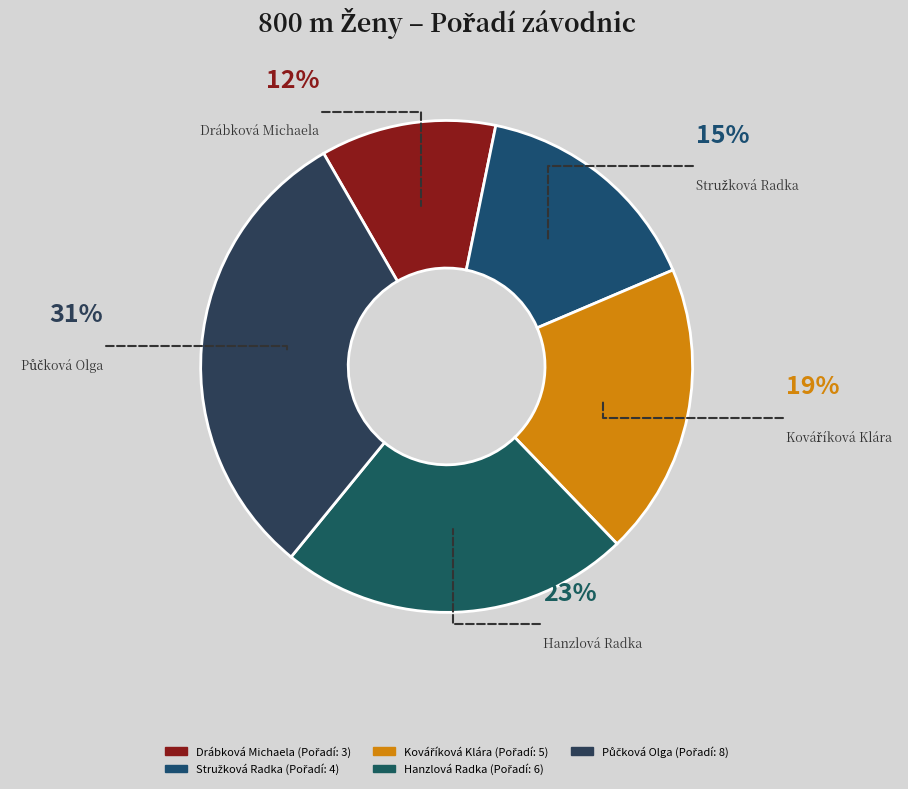

To the nearest percent, what portion does Kováříková Klára represent?

19%